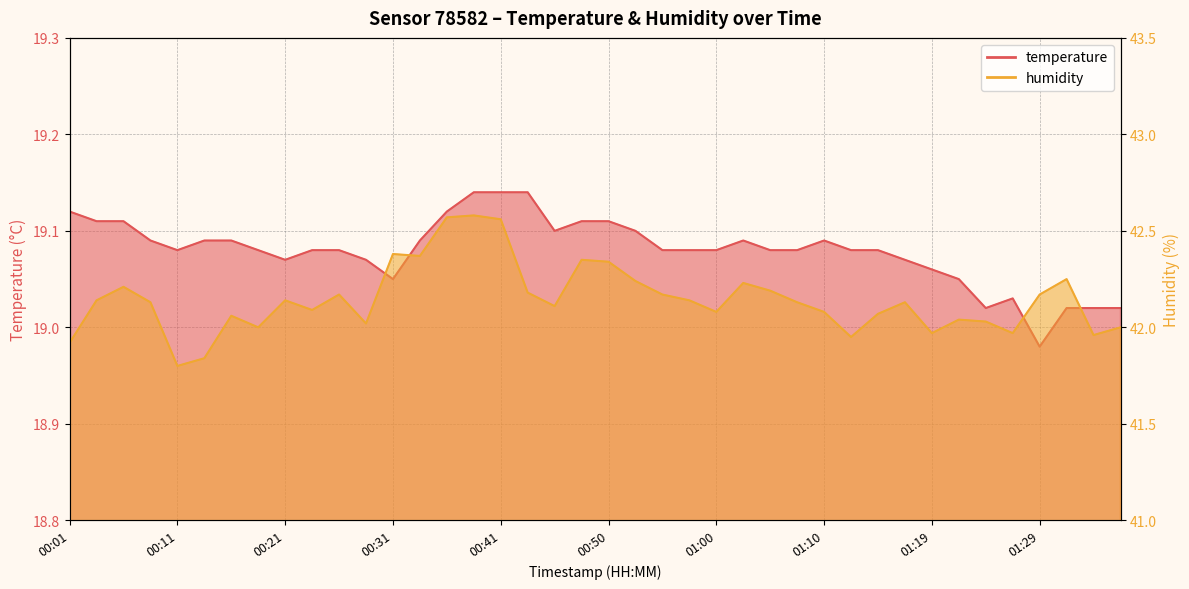

What is the label of the 1st point from the left?

00:01